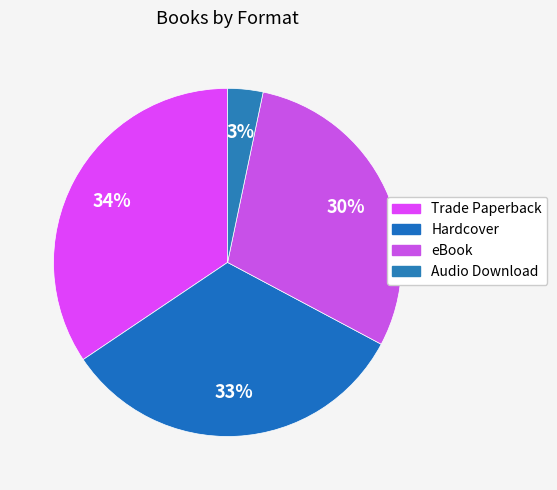

Does Hardcover represent more than half of the total?

No